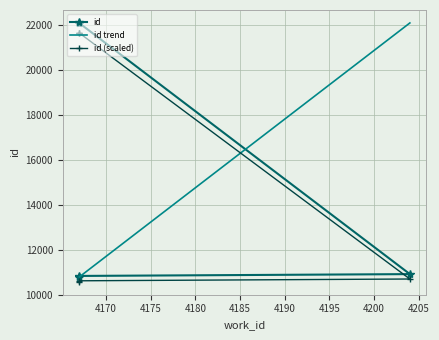

What is the change in value from 4167 to 4167?

+11317